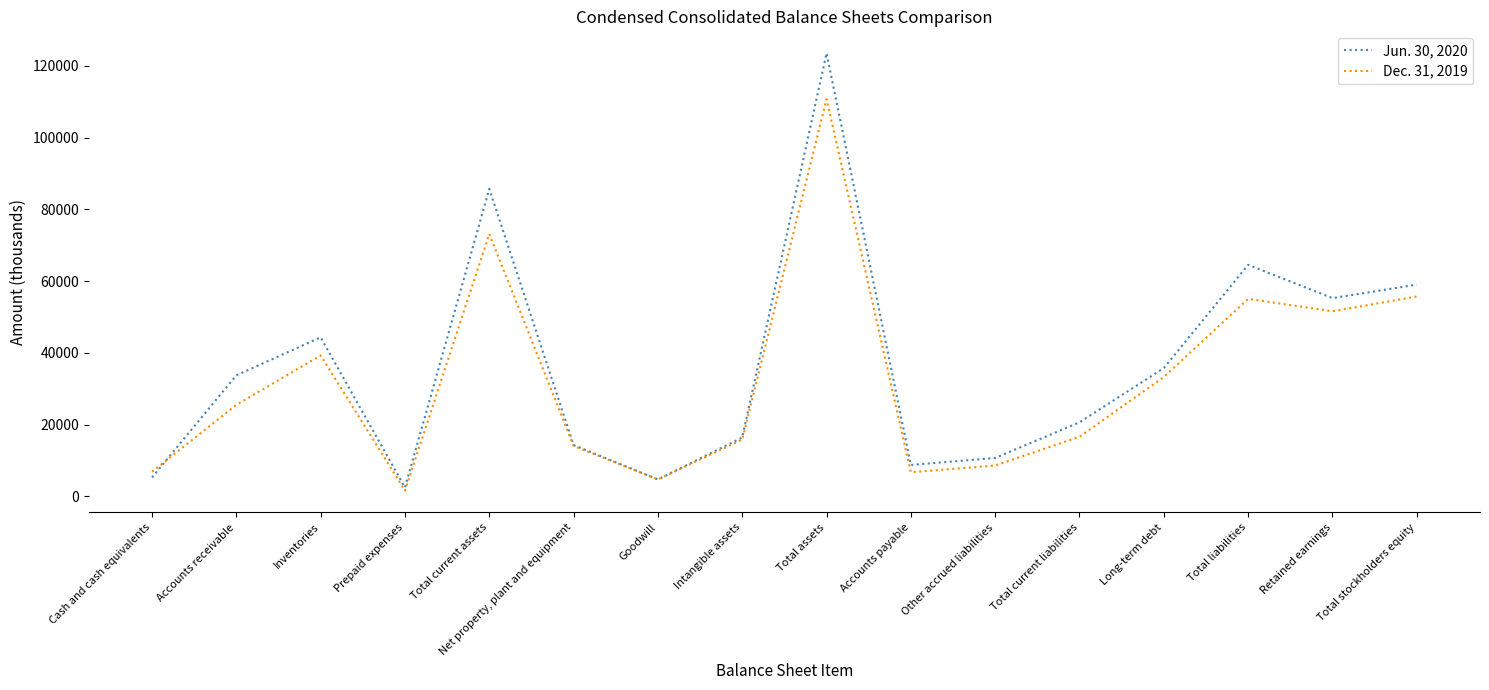

The Dec. 31, 2019 series shows 39261 at Inventories. True or false?

True